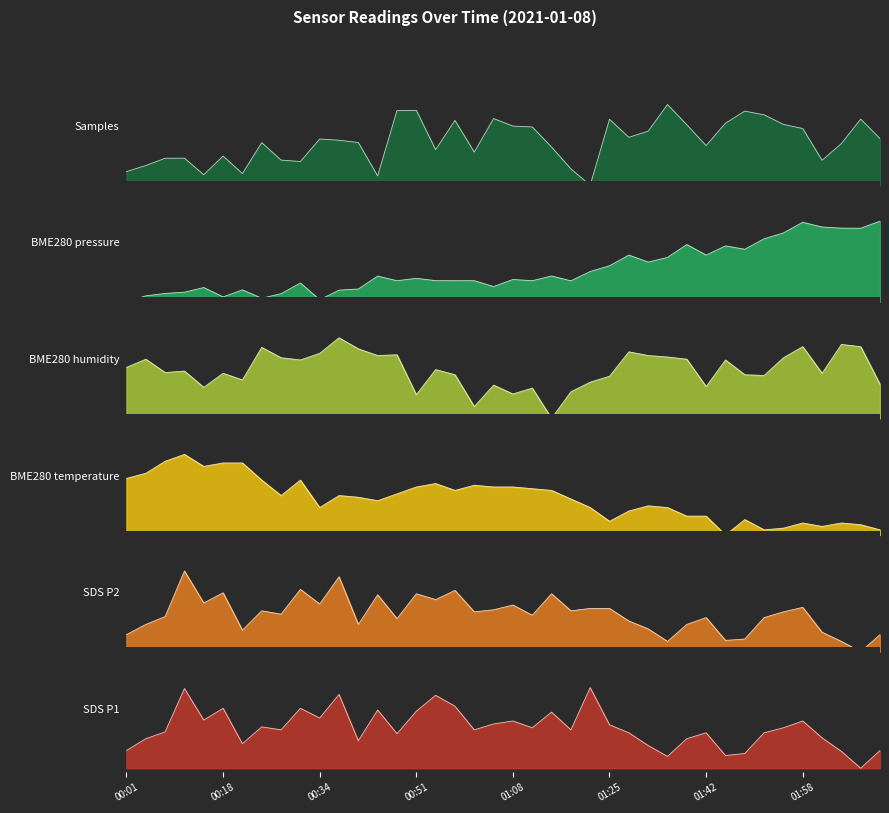

Between which two adjacent categories do BME280_temperature and BME280_pressure_norm first intersect?

01:18 and 01:22